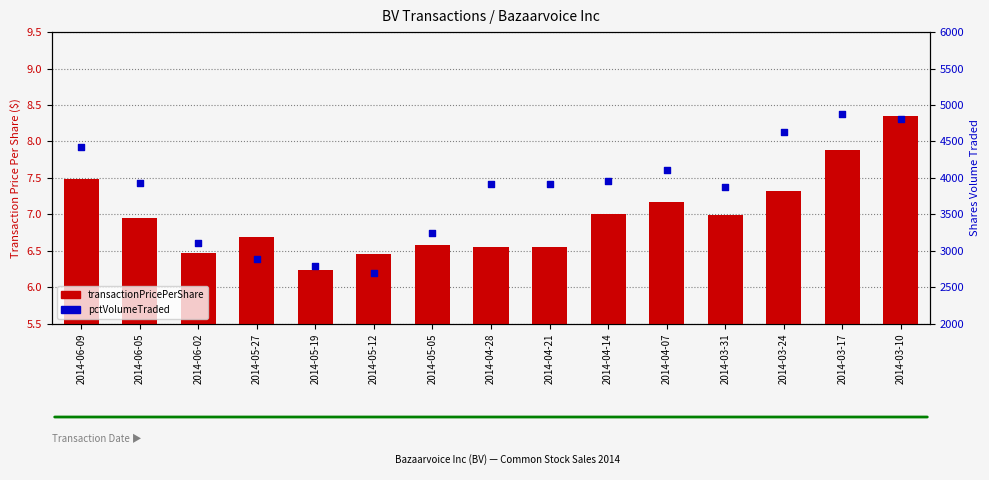

What is the total value across all series at 2014-04-28?

3926.6